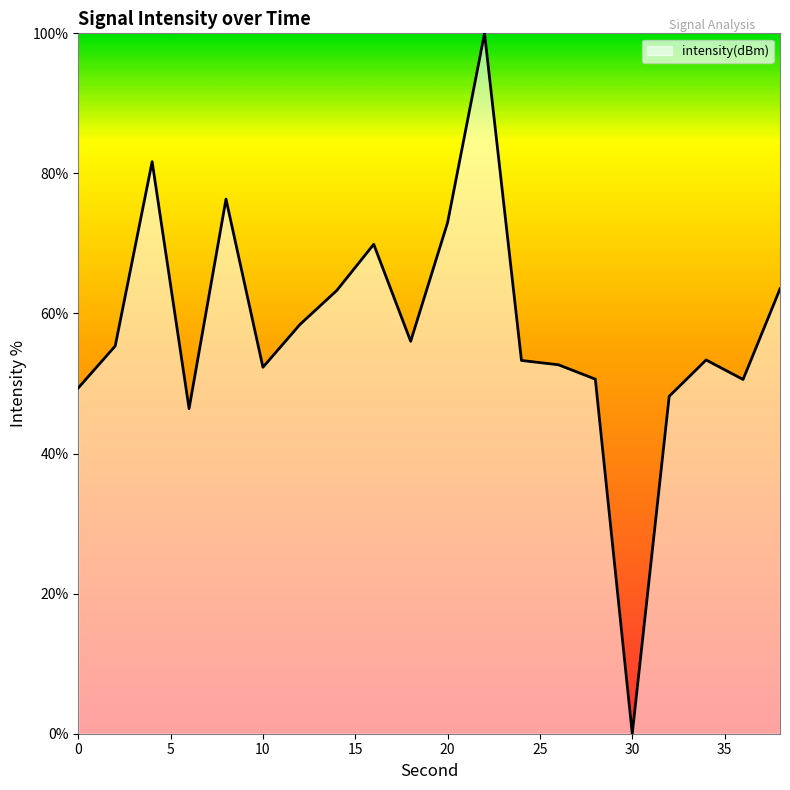

What is the difference between the maximum and minimum values?

100.0